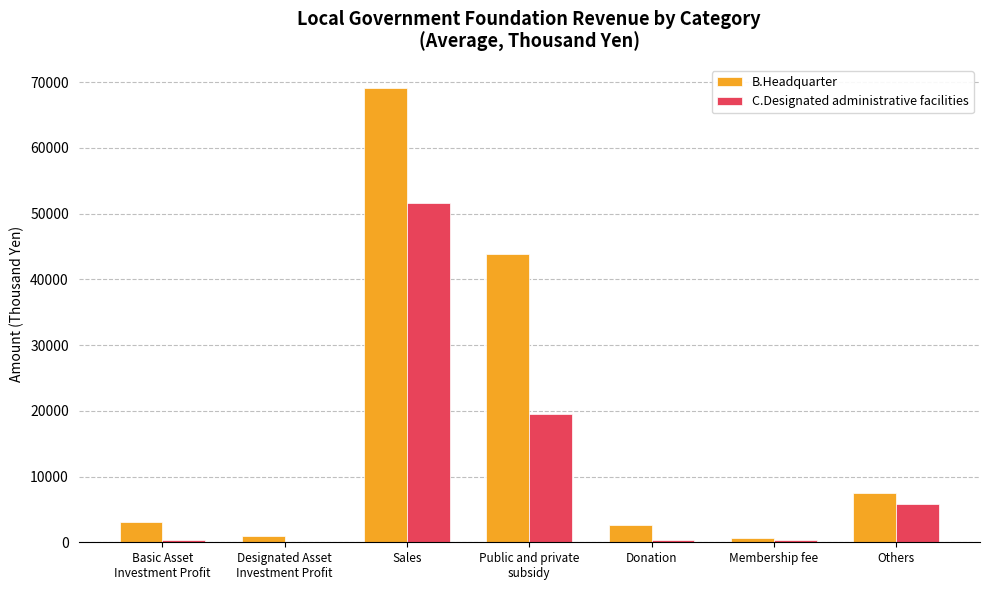

Which series changed the most between Basic Asset
Investment Profit and Sales?

B.Headquarter